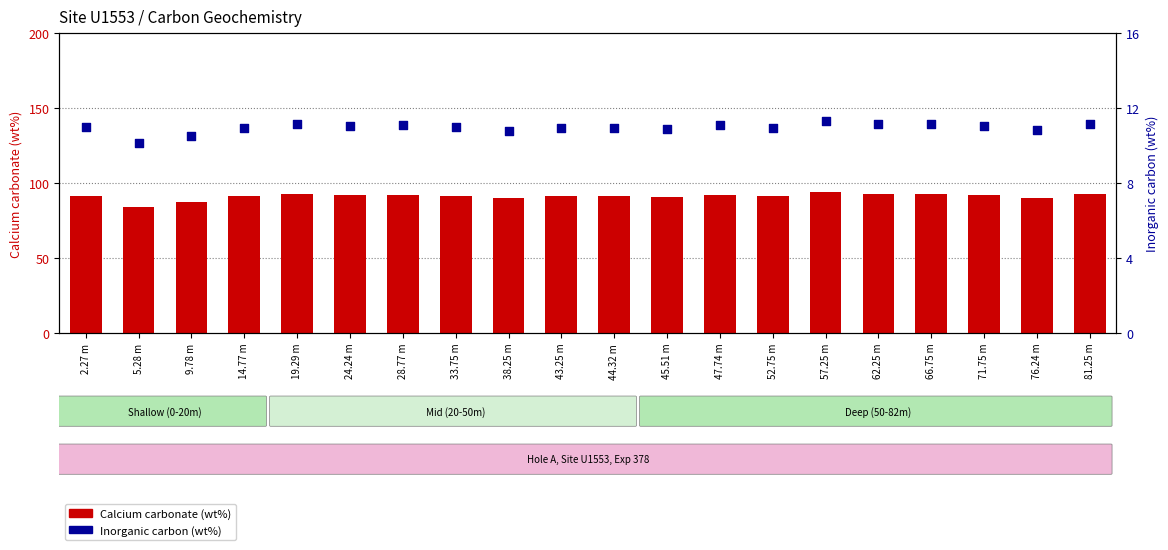

Which series has the largest total across all categories?

Calcium carbonate (wt%)